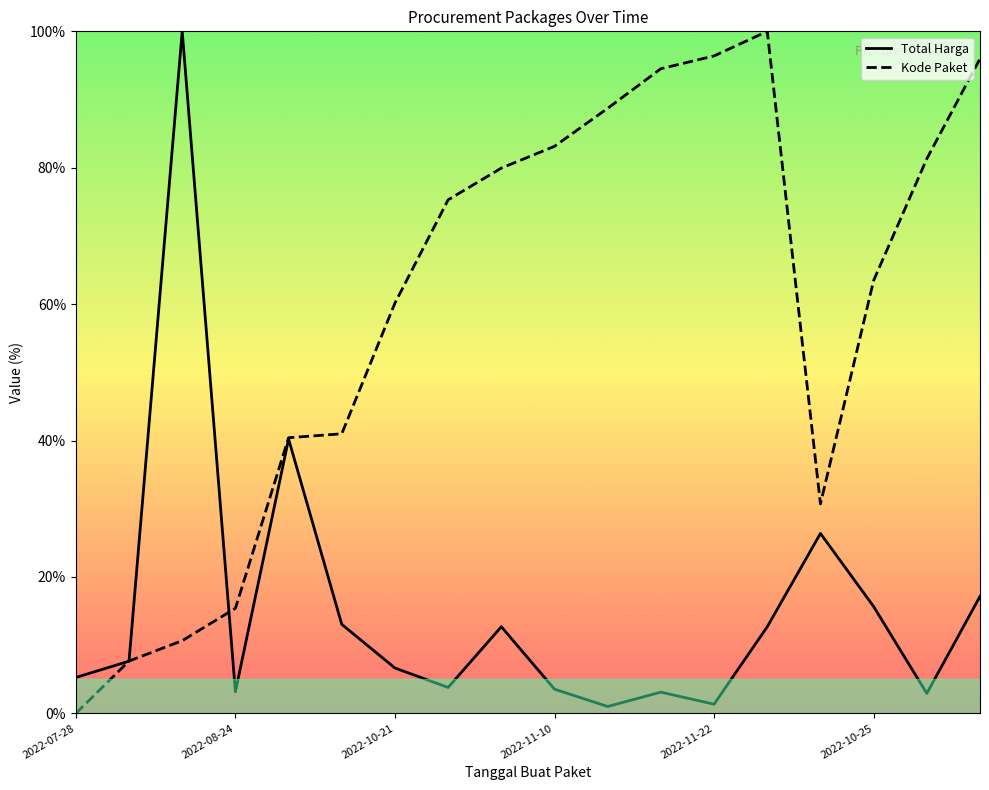

How many intersections are there between Kode Paket and Total Harga?

3